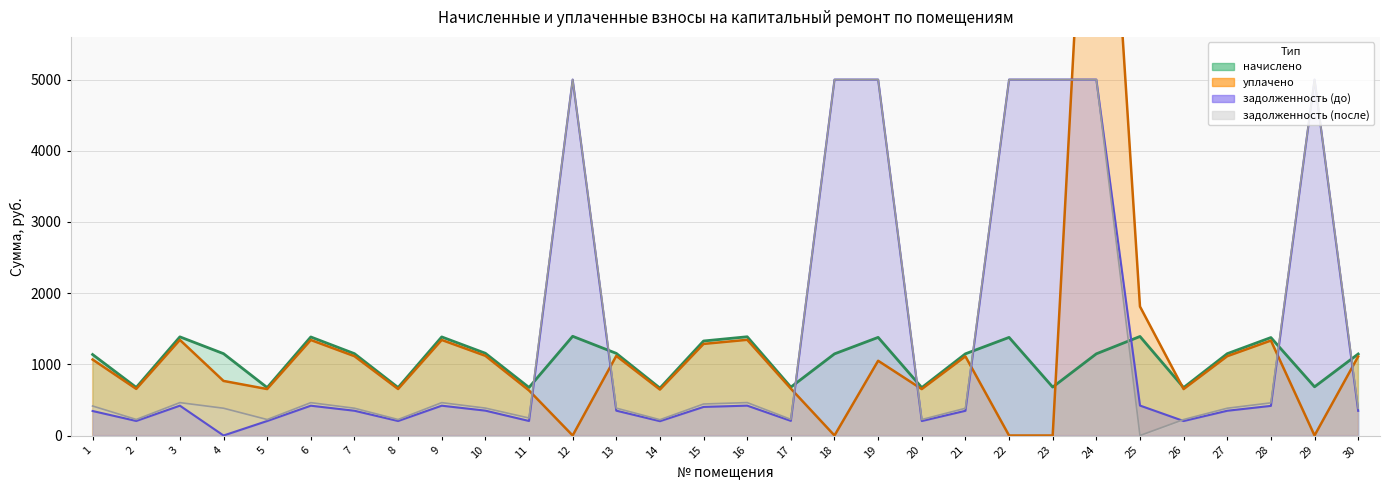

The value of уплачено at 4 is 766.6. True or false?

True